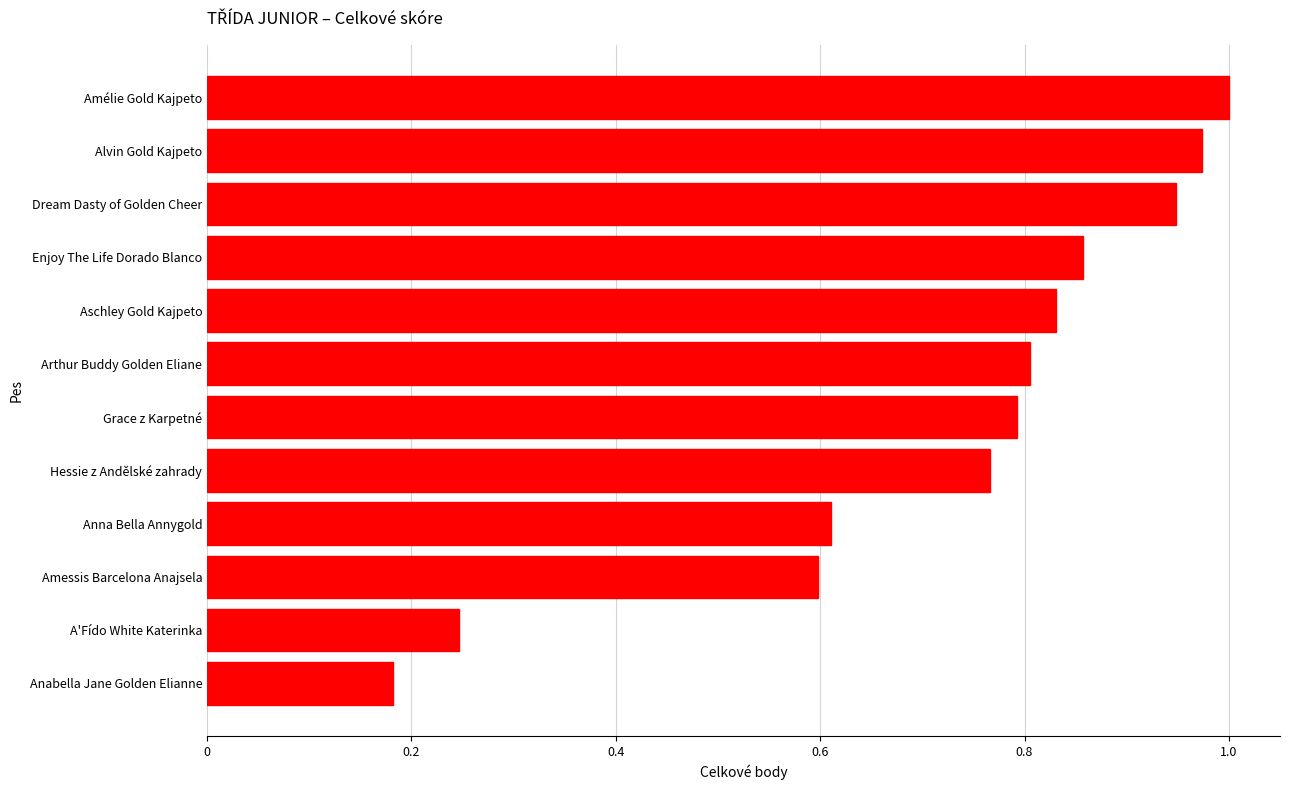

Between Anna Bella Annygold and Dream Dasty of Golden Cheer, which is larger?

Dream Dasty of Golden Cheer